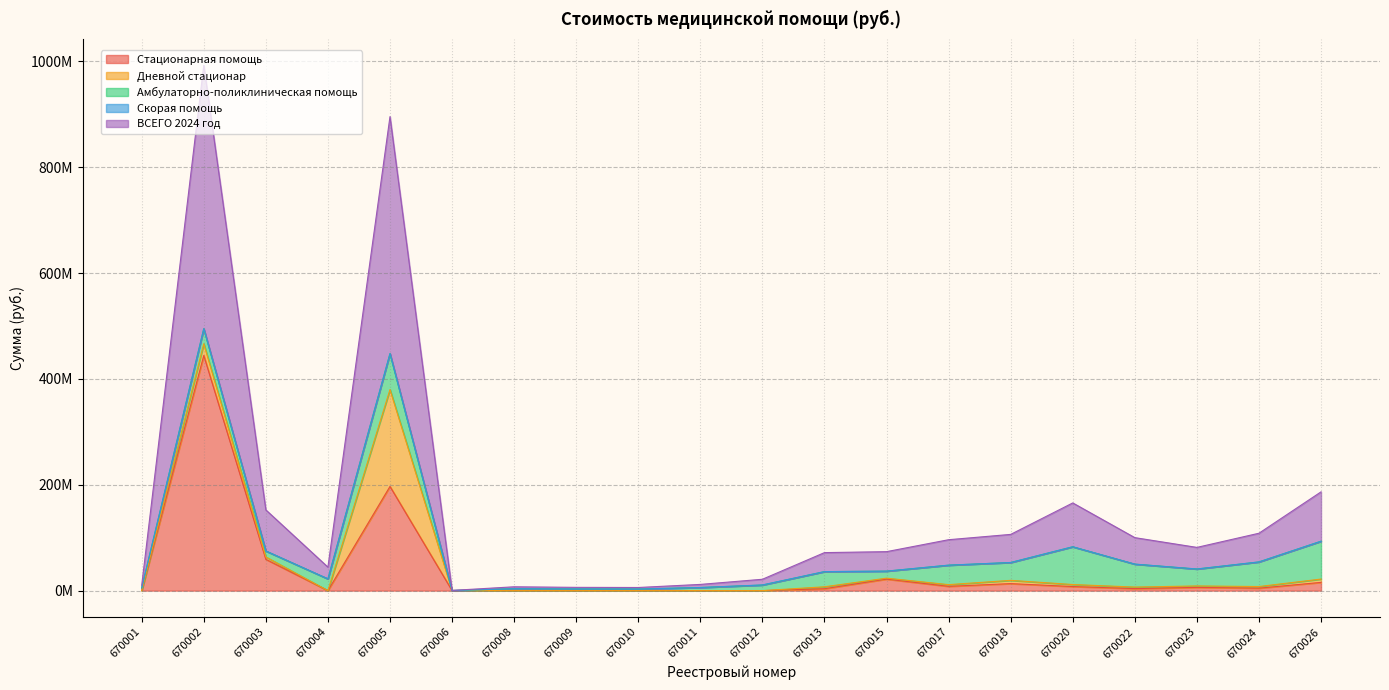

At which category is the sum across all series the highest?

670002